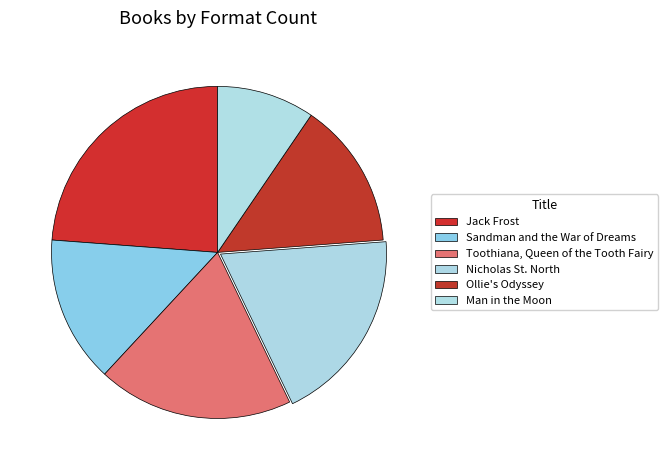

Count the number of slices in the pie.

6